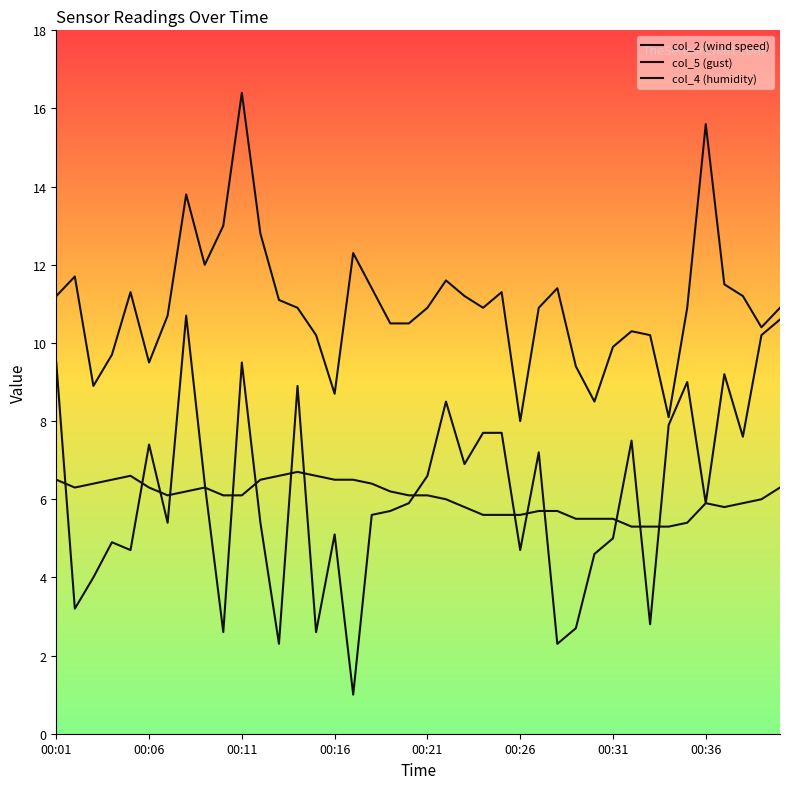

Reading left to right, extract all data points from this chart.

col_2 (wind speed): 9.5	3.2	4.0	4.9	4.7	7.4	5.4	10.7	6.4	2.6	9.5	5.4	2.3	8.9	2.6	5.1	1.0	5.6	5.7	5.9	6.6	8.5	6.9	7.7	7.7	4.7	7.2	2.3	2.7	4.6	5.0	7.5	2.8	7.9	9.0	5.9	9.2	7.6	10.2	10.6
col_5 (gust): 11.2	11.7	8.9	9.7	11.3	9.5	10.7	13.8	12.0	13.0	16.4	12.8	11.1	10.9	10.2	8.7	12.3	11.4	10.5	10.5	10.9	11.6	11.2	10.9	11.3	8.0	10.9	11.4	9.4	8.5	9.9	10.3	10.2	8.1	10.9	15.6	11.5	11.2	10.4	10.9
col_4 (humidity): 6.5	6.3	6.4	6.5	6.6	6.3	6.1	6.2	6.3	6.1	6.1	6.5	6.6	6.7	6.6	6.5	6.5	6.4	6.2	6.1	6.1	6.0	5.8	5.6	5.6	5.6	5.7	5.7	5.5	5.5	5.5	5.3	5.3	5.3	5.4	5.9	5.8	5.9	6.0	6.3